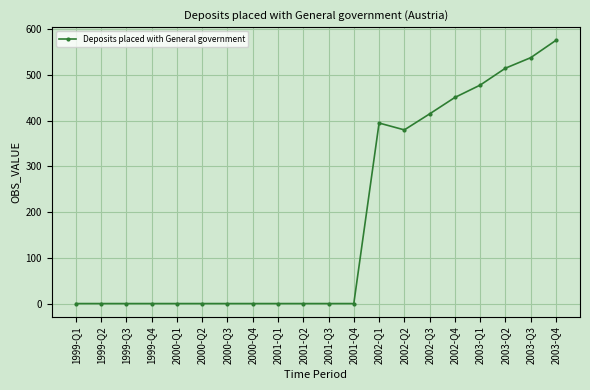

The value at 2002-Q2 is 380. True or false?

True